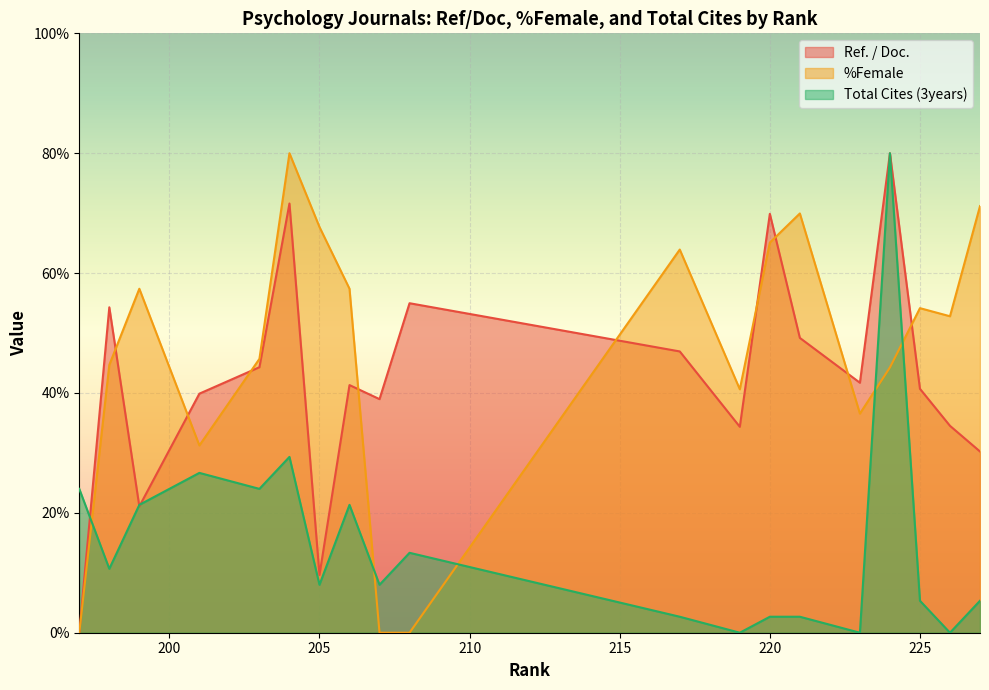

Rank the categories by %Female value from highest to lowest.

204, 227, 221, 205, 220, 217, 206, 199, 225, 226, 203, 198, 224, 219, 223, 201, 208, 207, 197